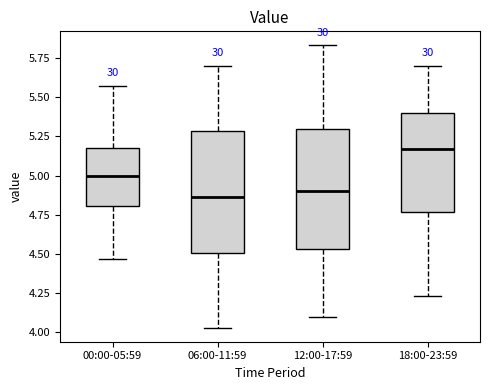

Reading left to right, read every box against the y-axis: the position of its median line, the range the box covers, and the ends of its whiskers. The values are not printed on the chart, so give them approximately, as read against the axis.

00:00-05:59: median 5.00, box 4.80 to 5.20, whiskers 4.45 to 5.55
06:00-11:59: median 4.85, box 4.50 to 5.30, whiskers 4.05 to 5.70
12:00-17:59: median 4.90, box 4.55 to 5.30, whiskers 4.10 to 5.85
18:00-23:59: median 5.15, box 4.75 to 5.40, whiskers 4.25 to 5.70